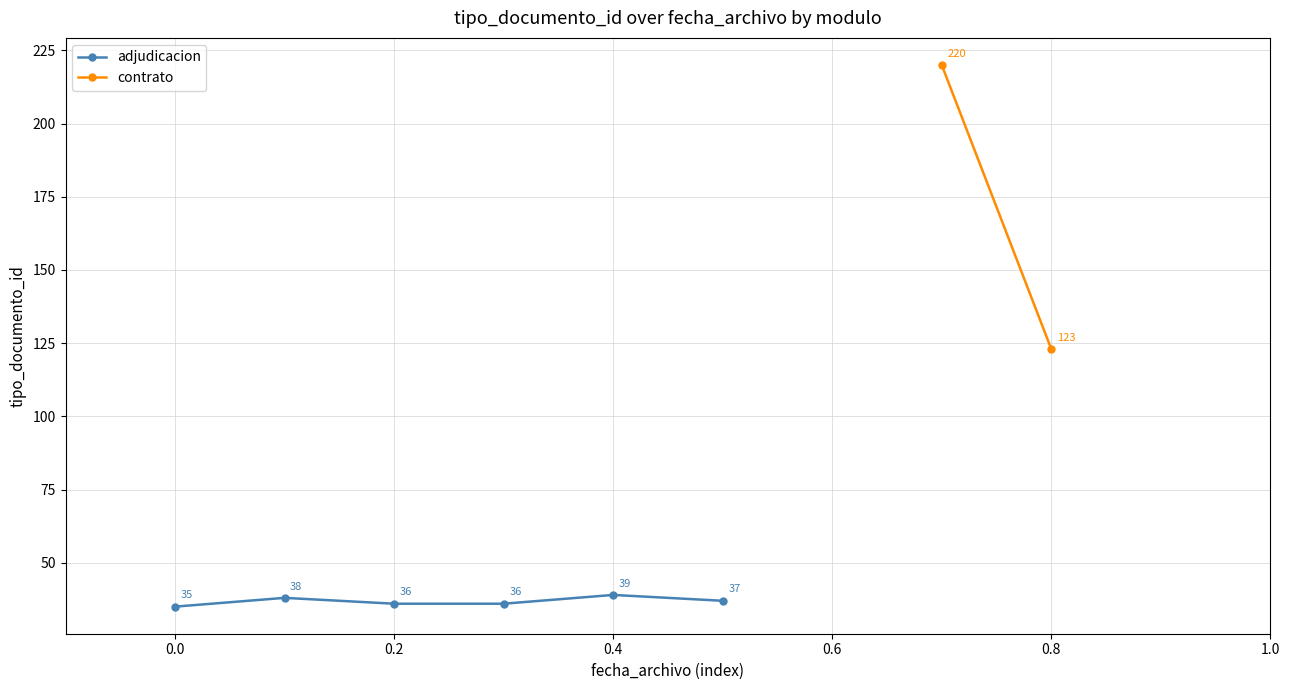

The value at 0.2 is 65. True or false?

False